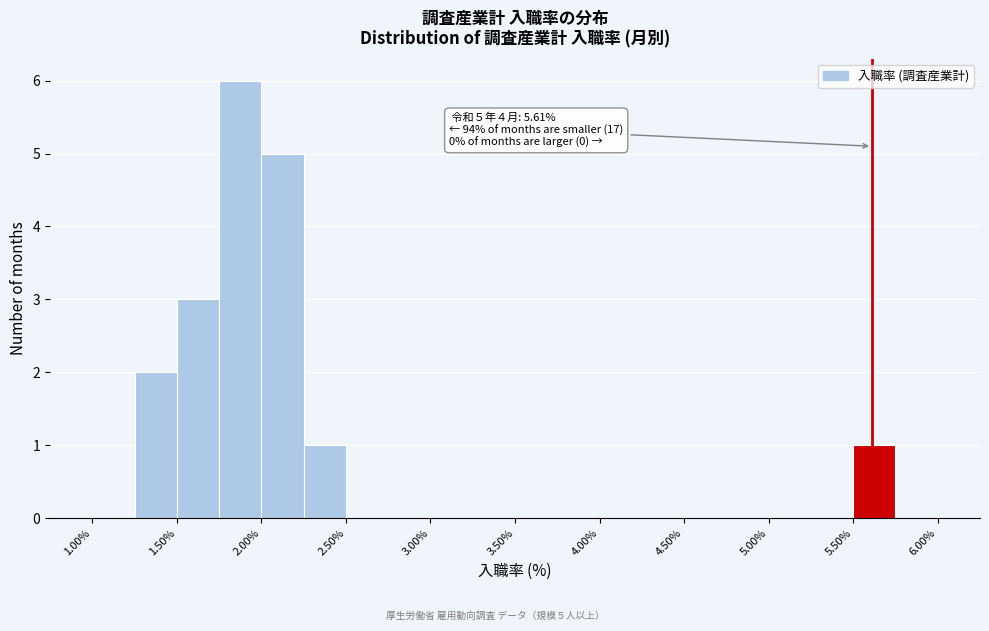

Which range on the x-axis has the tallest bar?

1.75 to 2.00